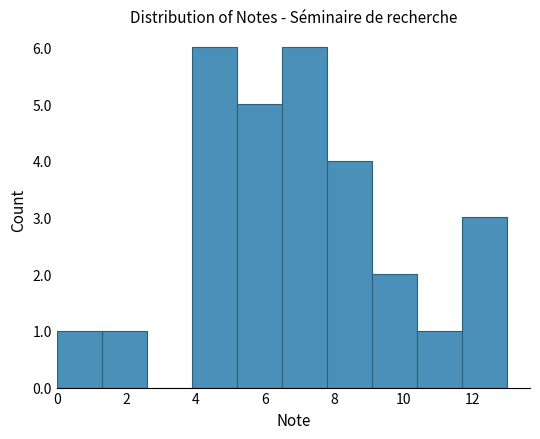

Reading left to right, transcribe this chart: for each bar, give the range it covers on the x-axis and its height. Neither the bar edges nor the heights are printed on the chart, so give them approximately, as read against the axes.

0.0 to 1.3: 1
1.3 to 2.6: 1
2.6 to 3.9: 0
3.9 to 5.2: 6
5.2 to 6.5: 5
6.5 to 7.8: 6
7.8 to 9.1: 4
9.1 to 10.4: 2
10.4 to 11.7: 1
11.7 to 13.0: 3